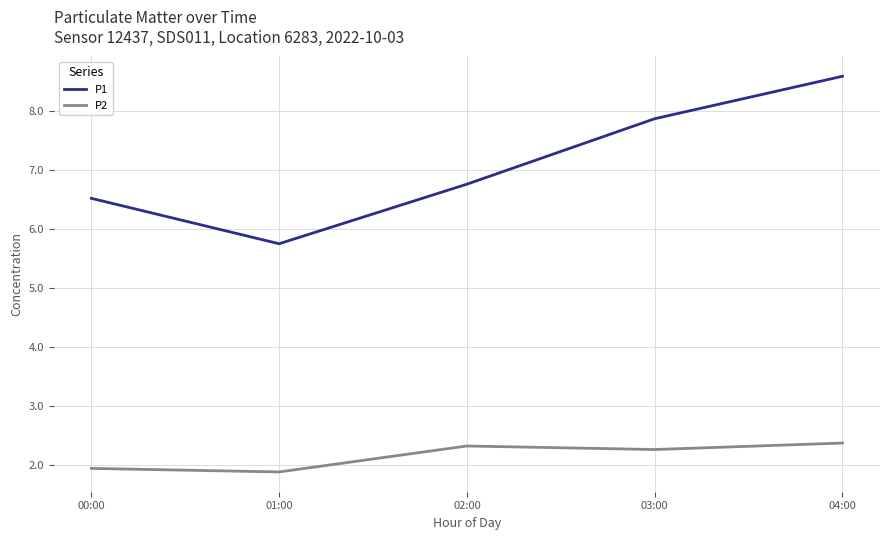

Where is P1 nearest to the value 7?

02:00